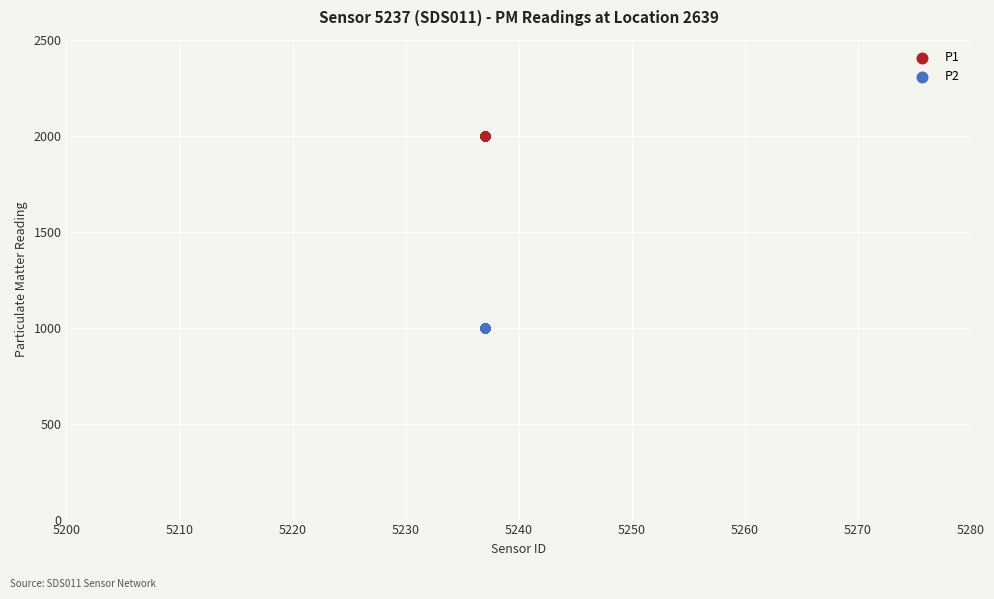

Which series contains the highest Y value?

P1